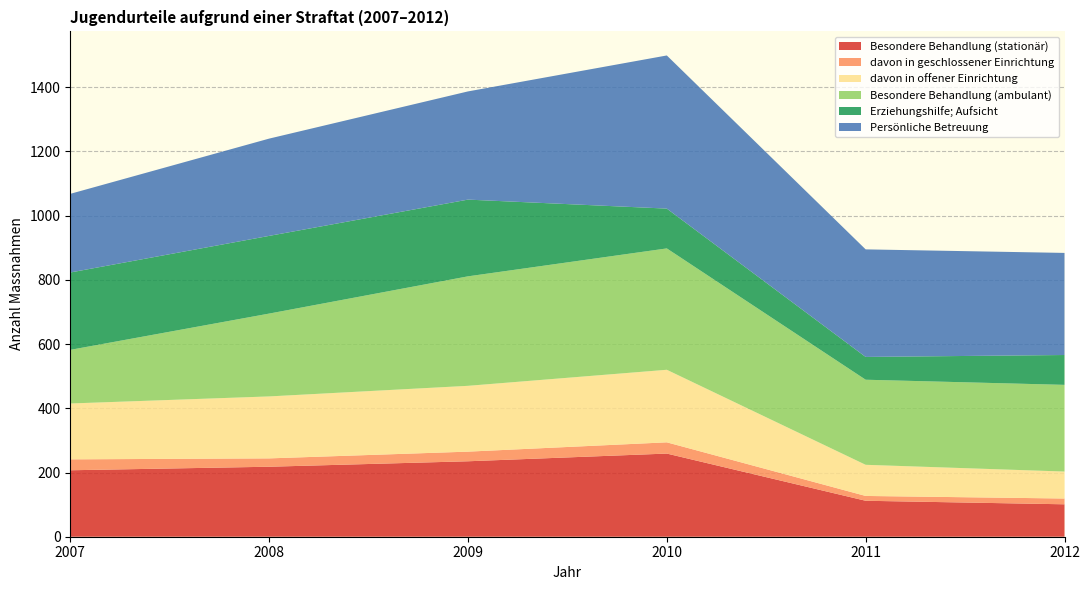

Reading left to right, extract all data points from this chart.

Besondere Behandlung (stationär): 207	218	235	259	112	101
davon in geschlossener Einrichtung: 34	26	30	35	15	18
davon in offener Einrichtung: 174	193	205	226	97	84
Besondere Behandlung (ambulant): 167	258	341	378	265	270
Erziehungshilfe; Aufsicht: 241	242	239	124	71	93
Persönliche Betreuung: 245	303	337	477	335	318